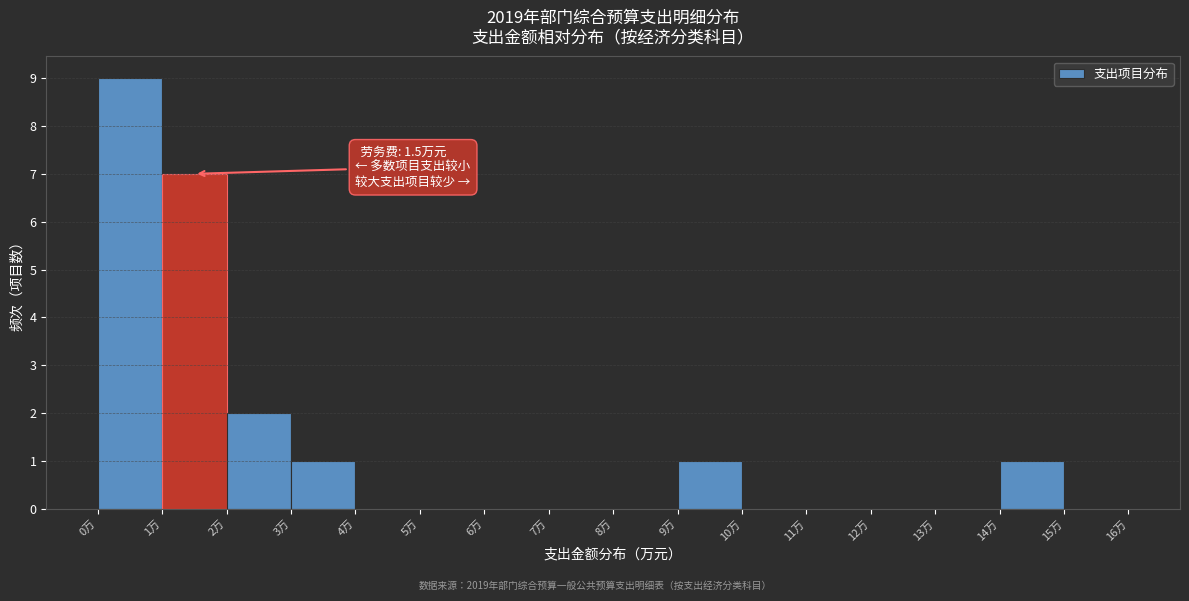

Over which range of the x-axis is the bar tallest?

0 to 1